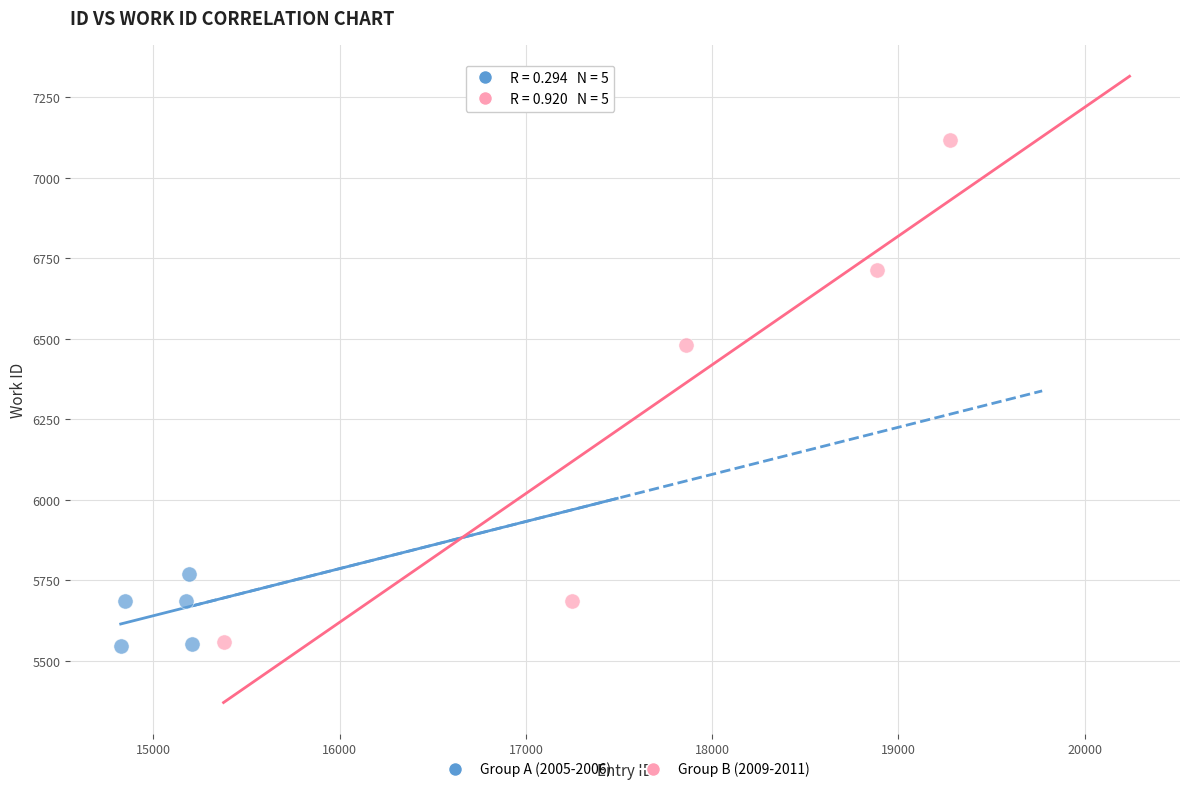

Which series has the largest Y range (max minus min)?

Group B (2009-2011)